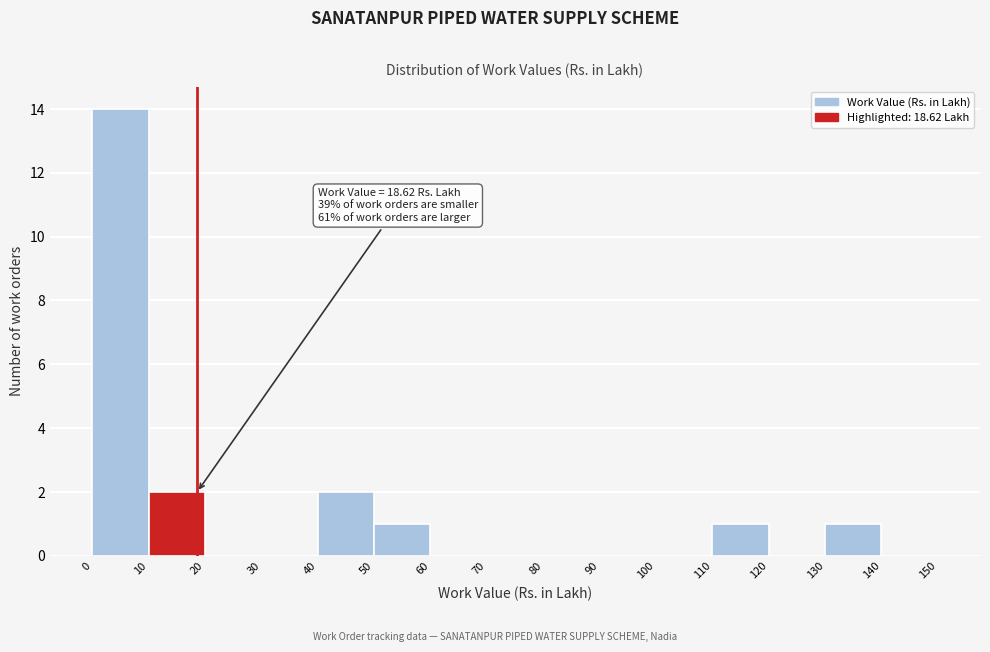

Over which range of the x-axis is the bar tallest?

0 to 10